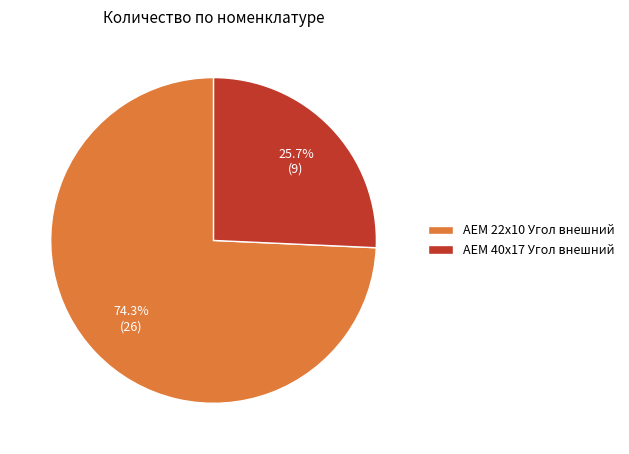

What is the largest slice in the pie chart?

AEM 22x10 Угол внешний